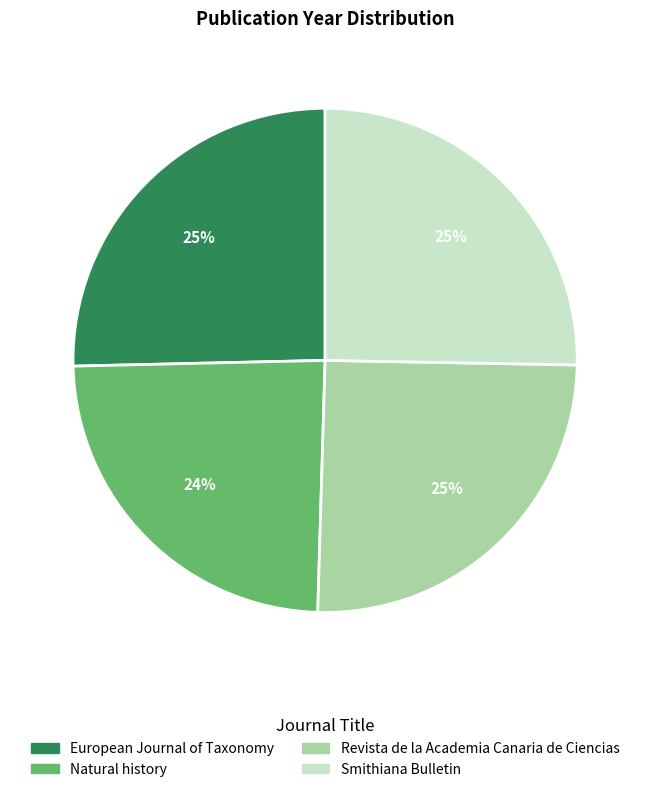

Which category has the smallest portion of the pie?

Natural history